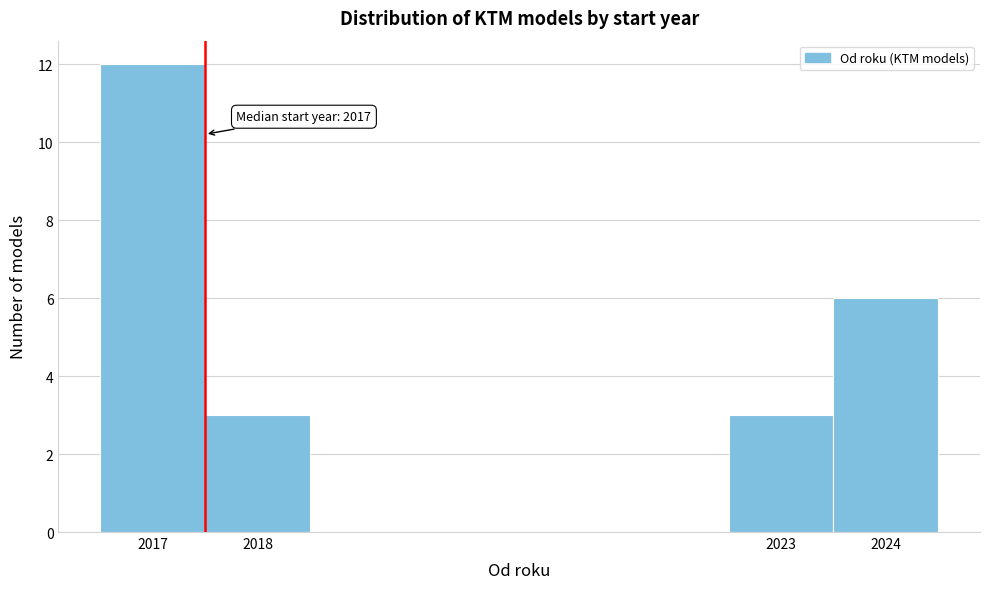

Over which range of the x-axis is the bar tallest?

2016.5 to 2017.5